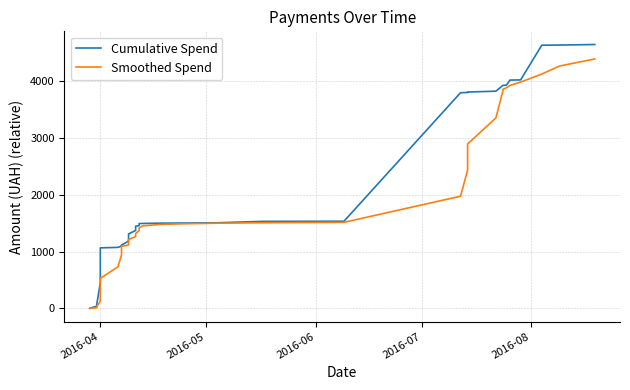

Reading left to right, transcribe all the data shown in this chart.

Cumulative Spend: 1.0	2.0	3.0	39.3	51.4	71.5	453.8	998.4	1065.5	1073.7	1096.6	1109.9	1114.8	1183.3	1186.6	1265.7	1310.2	1371.0	1447.4	1456.2	1492.9	1494.7	1500.1	1502.3	1506.4	1531.6	1534.0	3794.7	3798.6	3807.0	3821.3	3924.4	3924.5	3928.2	4016.8	4018.8	4019.8	4630.0	4633.3	4642.4
Smoothed Spend: 1.0	1.5	2.0	11.3	19.3	33.4	123.8	322.9	528.1	732.6	937.6	1068.8	1092.1	1115.6	1138.2	1172.1	1212.1	1263.4	1316.2	1370.1	1415.5	1452.5	1478.3	1489.2	1499.3	1507.0	1514.9	1973.8	2433.1	2893.2	3351.1	3829.2	3855.2	3881.1	3923.0	3962.5	3981.6	4122.7	4263.7	4388.9